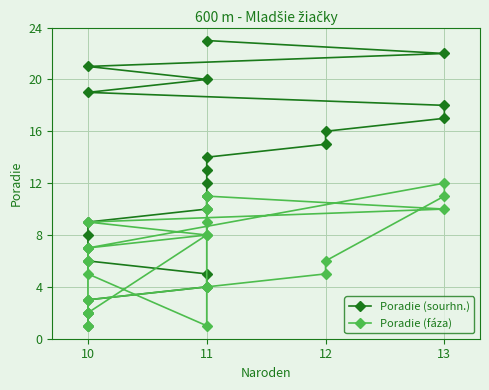

Where is the first local maximum for Poradie (fáza)?

11